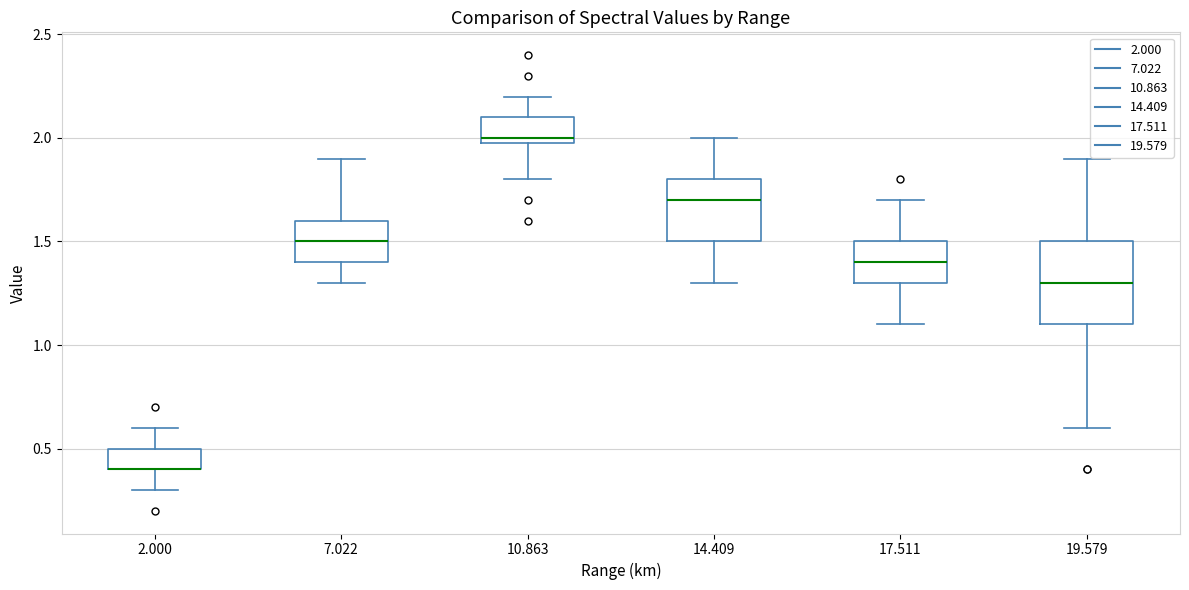

Where does the upper whisker of the box at x = 7.022 end on the y-axis? The values are not printed on the chart, so give them approximately, as read against the axis.

1.9